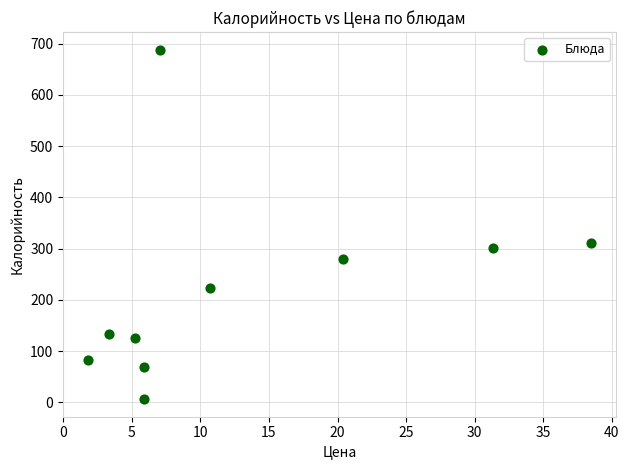

What Y value in the scatter plot is closest to 347?

311.3